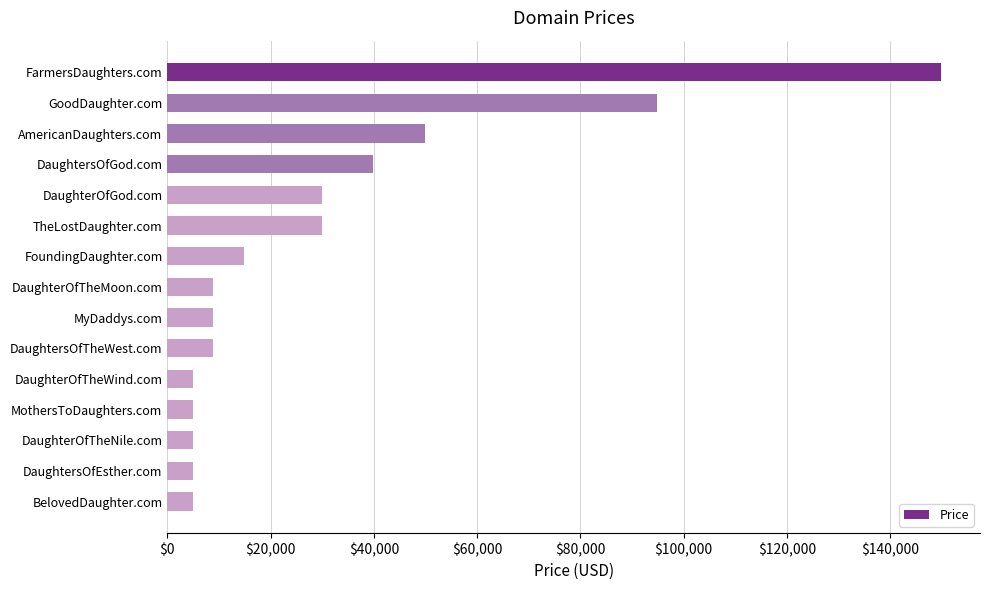

What is the maximum value shown in the chart?

149888